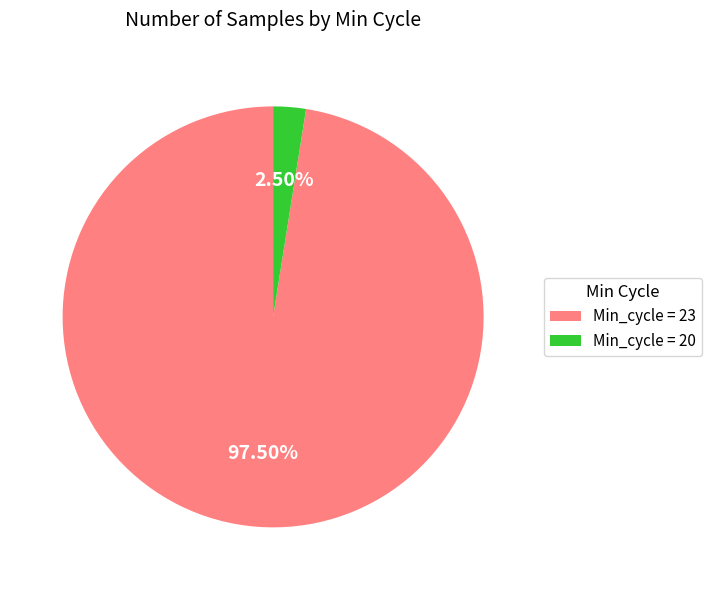

Is there any slice that represents more than half of the pie?

Yes